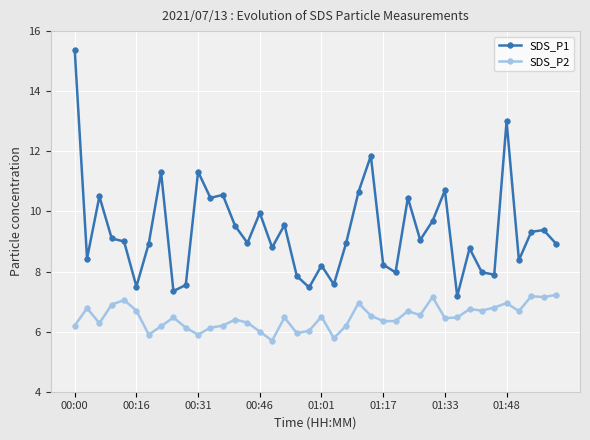

What is the value of the SDS_P2 point at the 39th from the left?

7.2